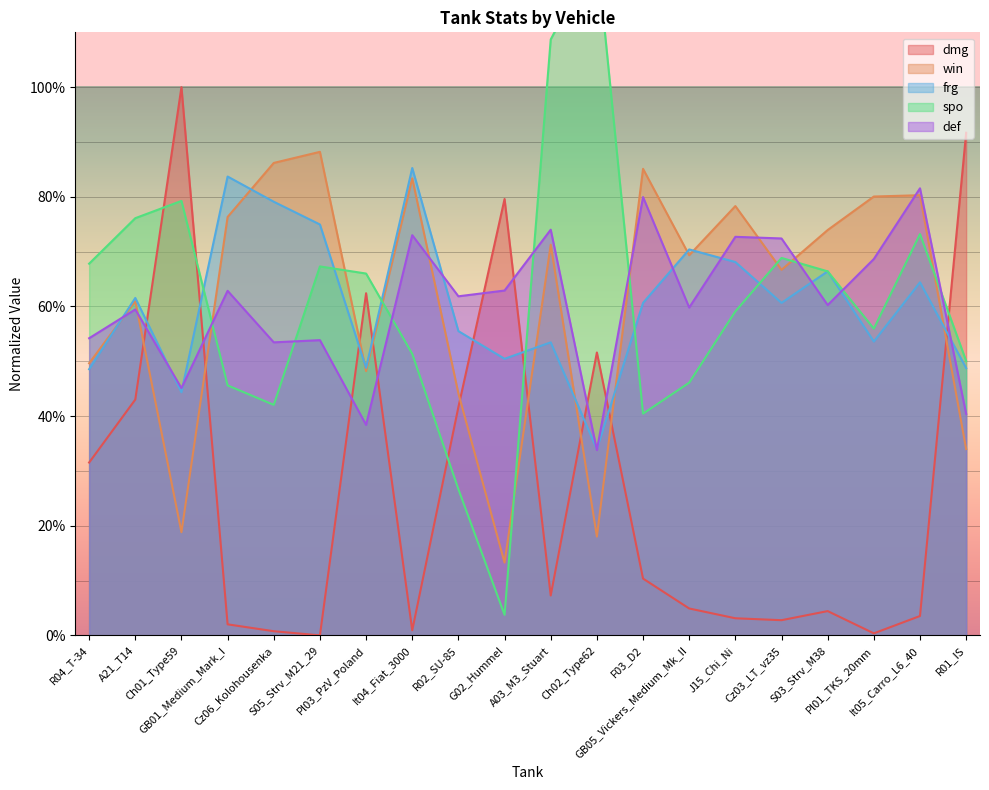

Which series ends up on top after the final intersection of def and dmg?

dmg